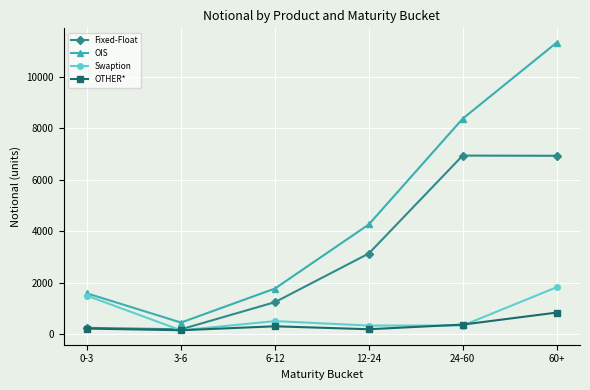

What is the average value of the OTHER* series?

340